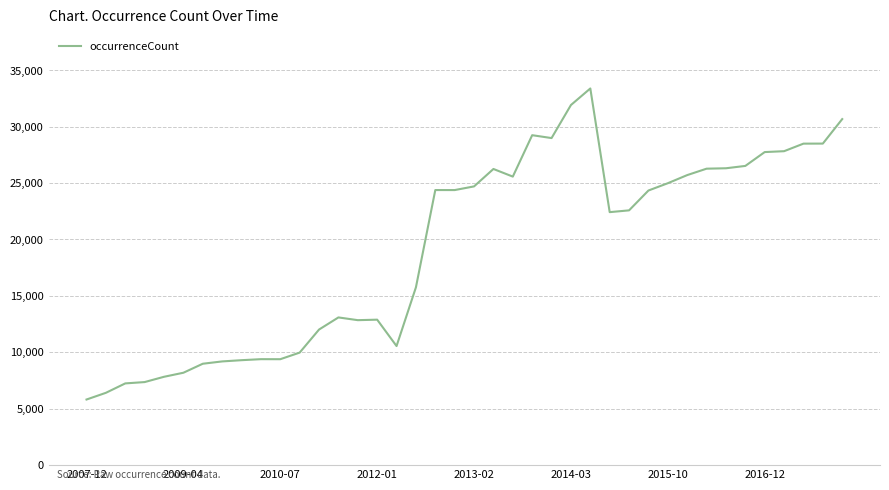

What is the greatest value displayed?

33393